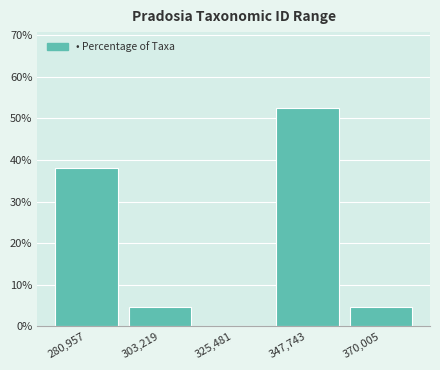

Reading left to right, what are all the values shown in this chart?

280,957=38.1	303,219=4.8	325,481=0.0	347,743=52.4	370,005=4.8